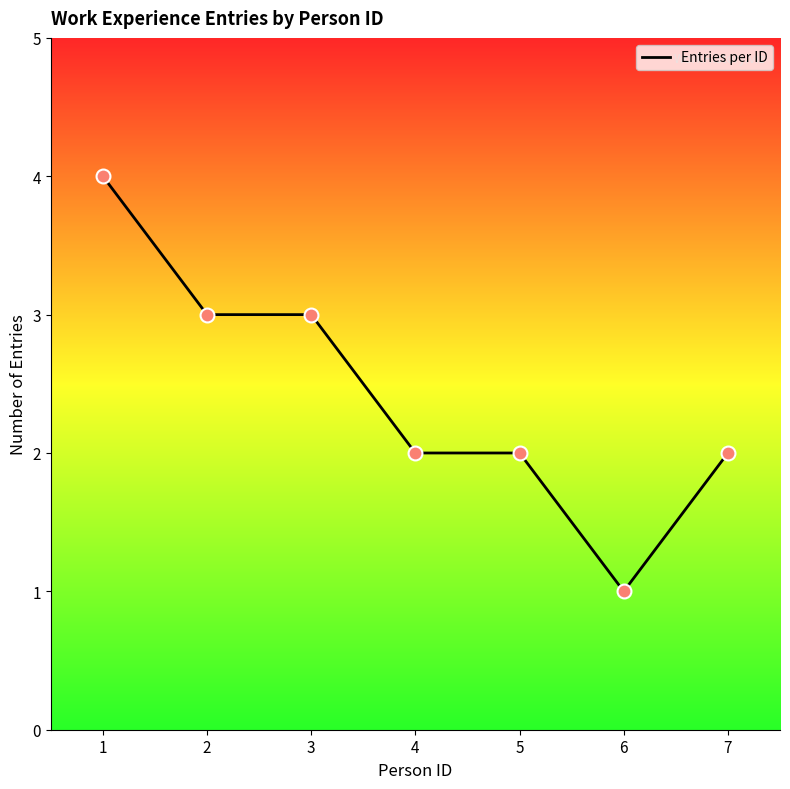

Approximately how many times larger is the value at 6 compared to 2?

0.3